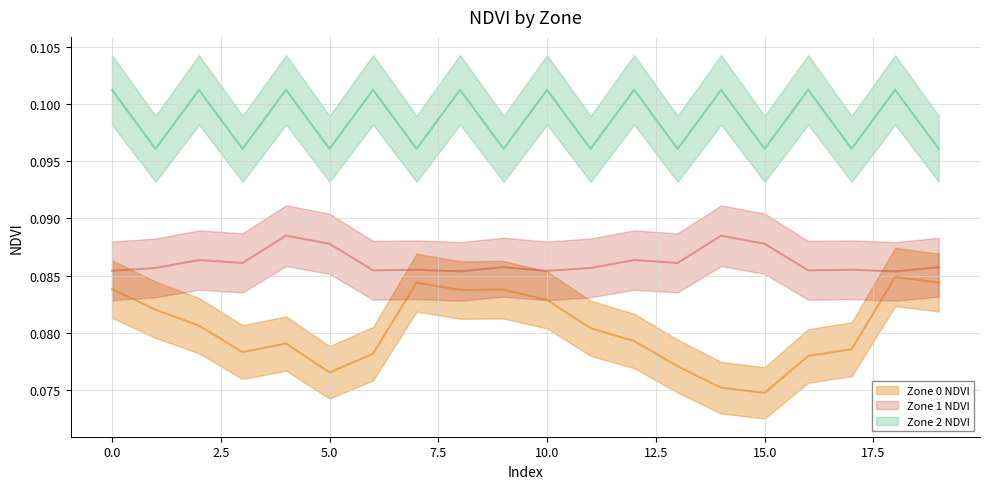

Which has a higher value, 4 or 12?

12